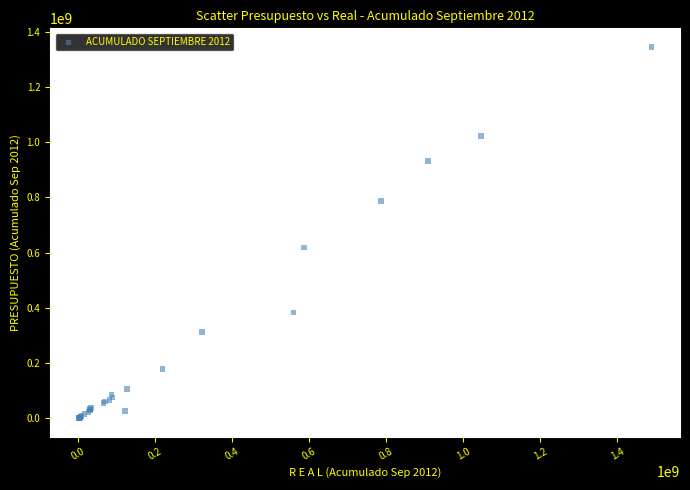

What Y value in the scatter plot is closest to 673038598?

618994620.0